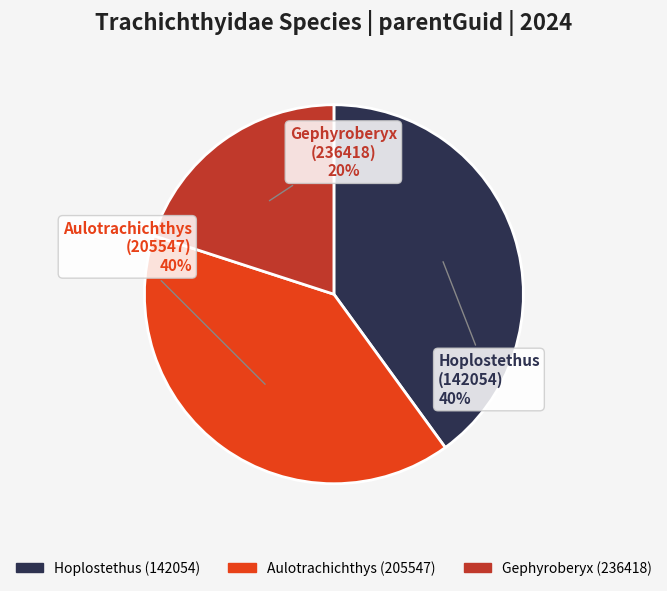

Is there any slice that represents more than half of the pie?

No